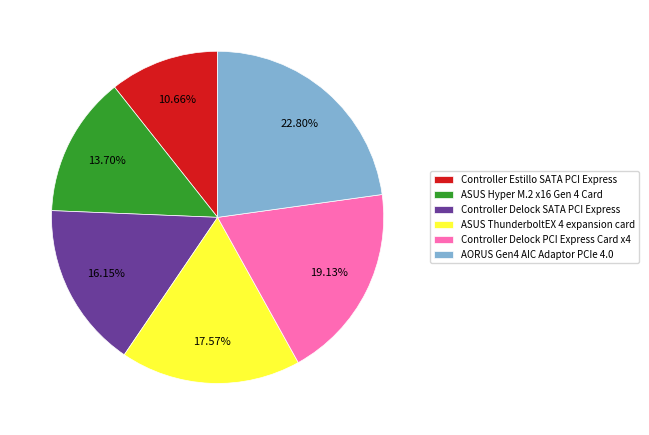

Combined, what portion of the pie is Controller Delock PCI Express Card x4 and Controller Estillo SATA PCI Express?

29.8%